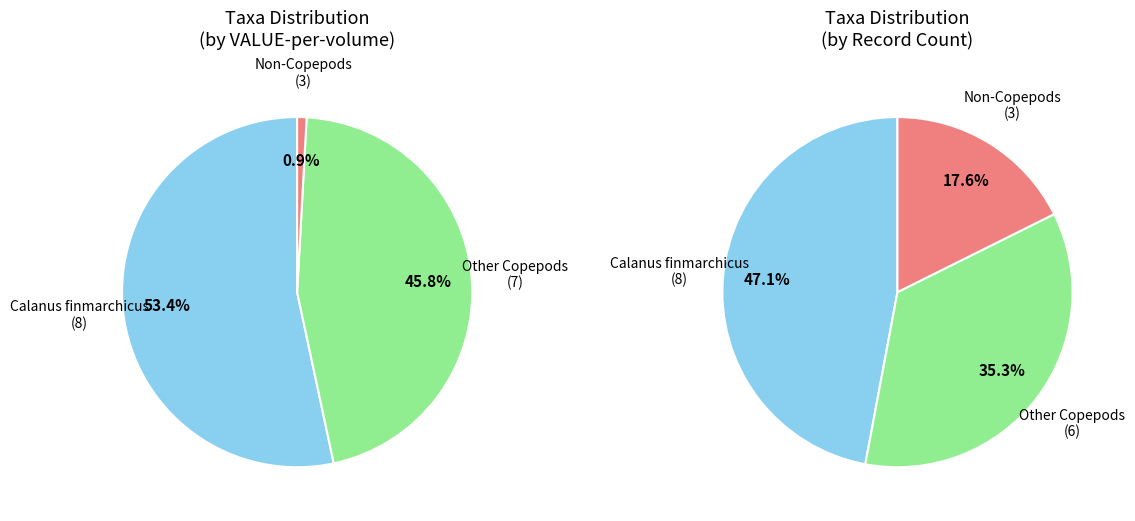

Which slice is the largest?

Calanus finmarchicus